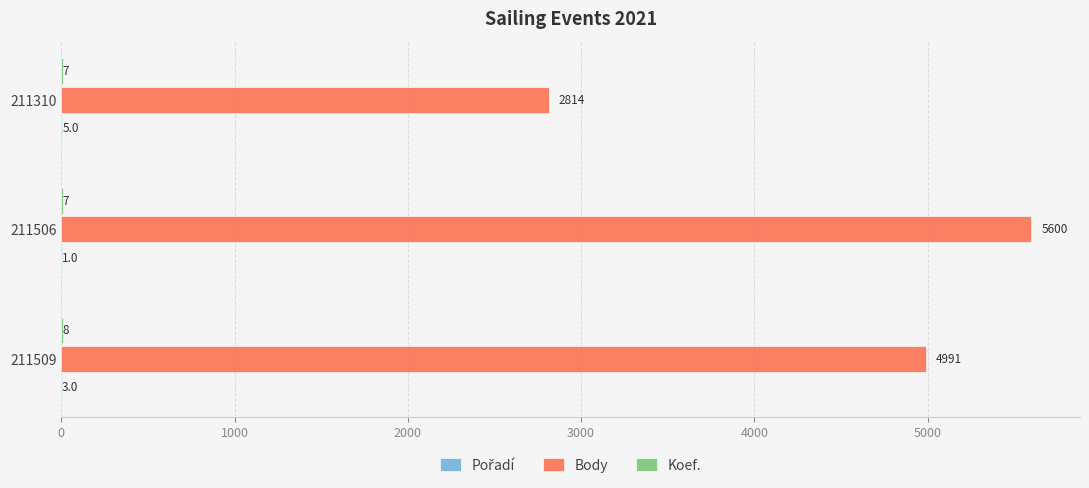

Between 211509 and 211310, which series saw the biggest shift?

Body